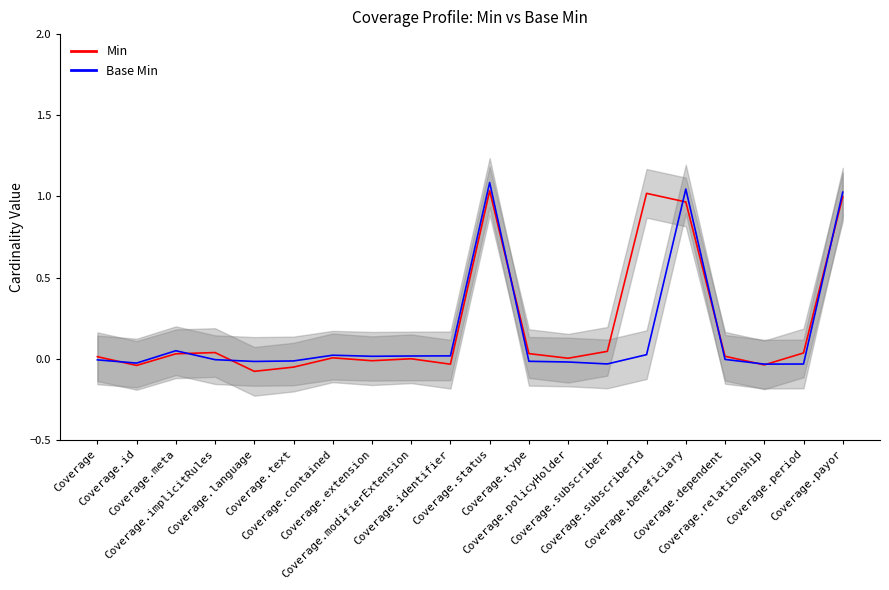

At which category does Base Min reach its first local valley?

Coverage.id